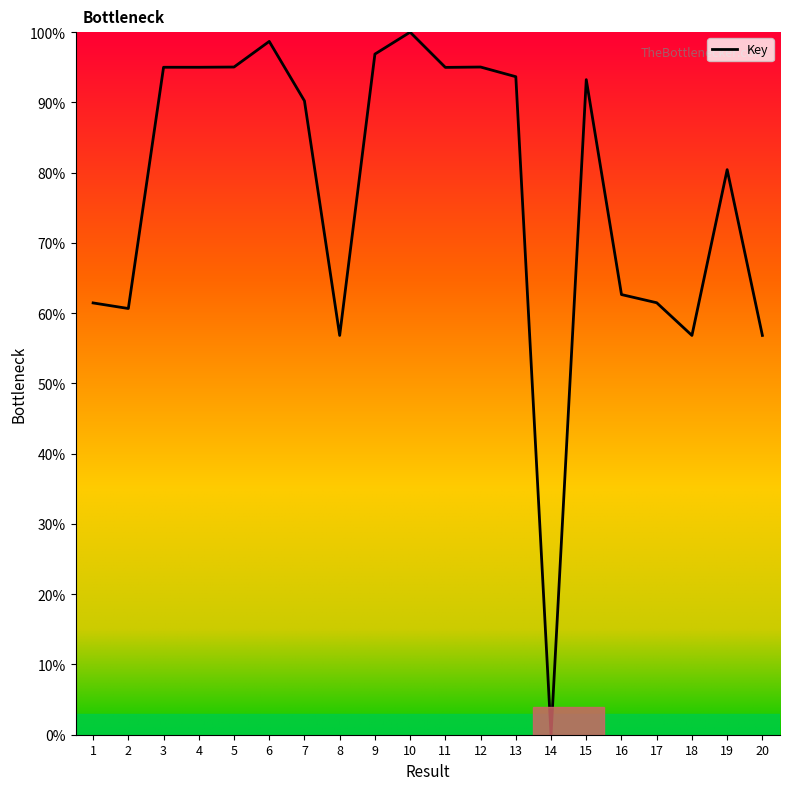

Does the chart display data point markers on the line(s)?

No